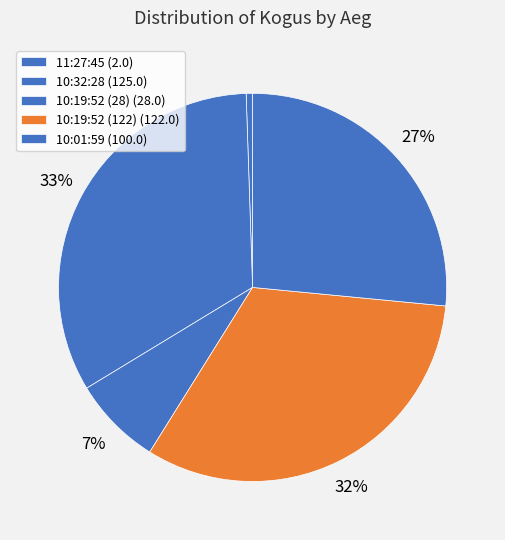

How many slices are in this pie chart?

5